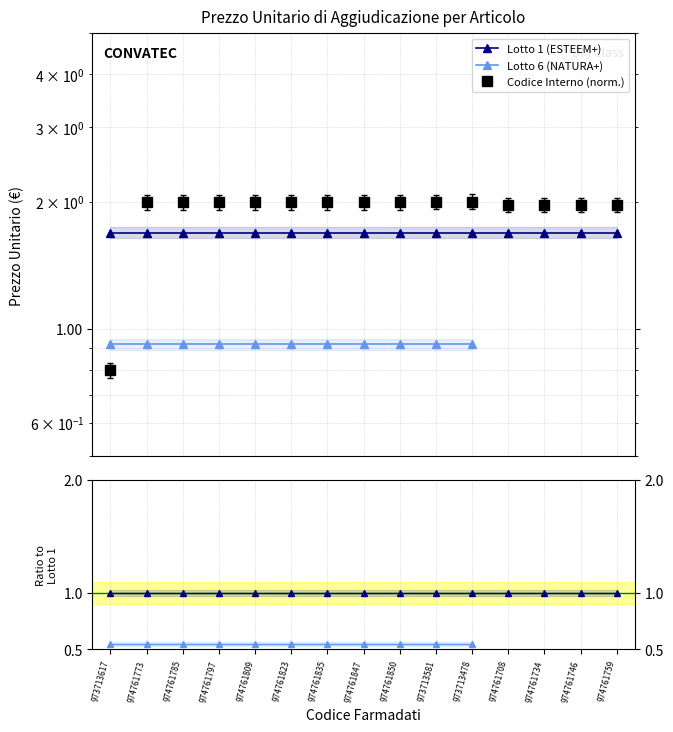

How many values are below 1?

1